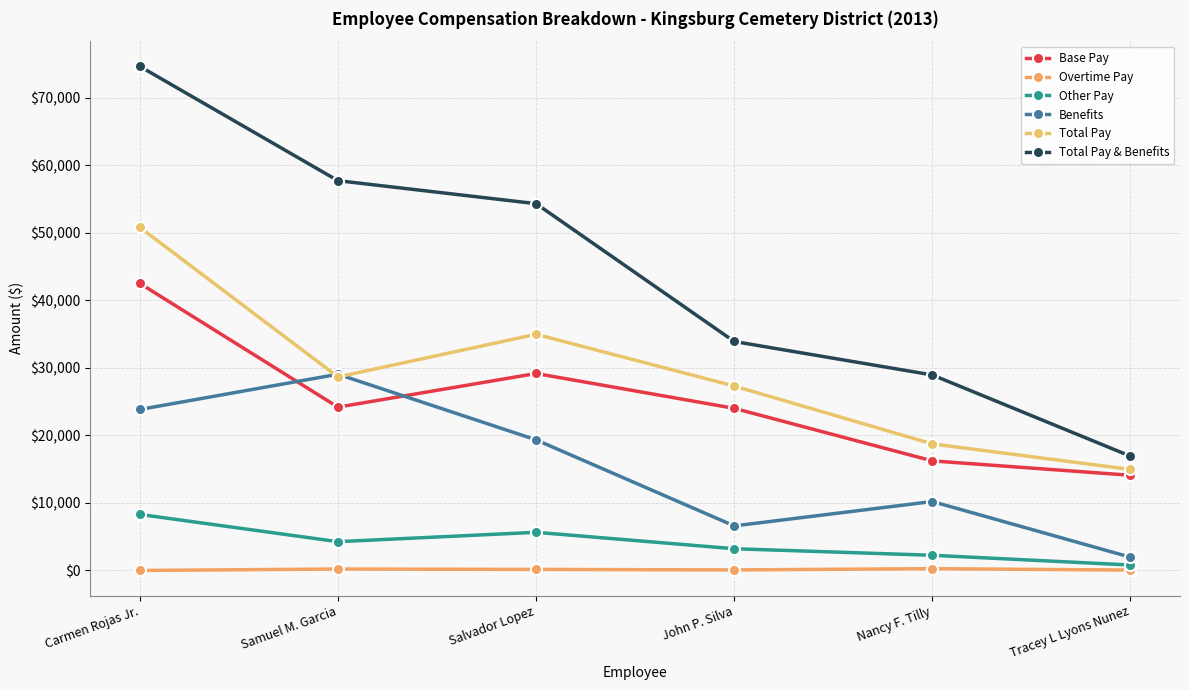

Does the chart have visible grid lines?

Yes